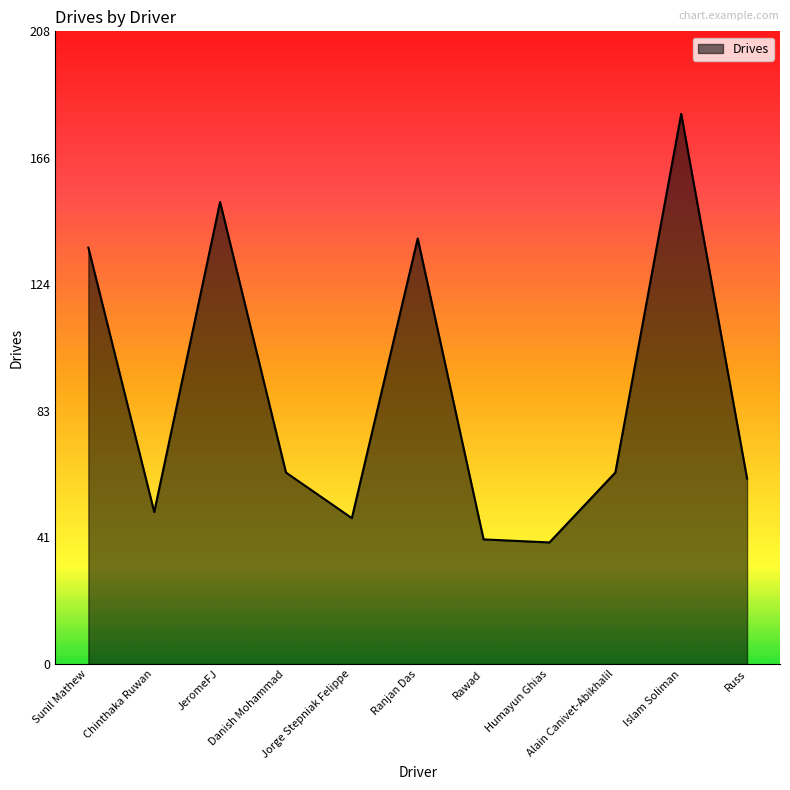

What is the smallest value displayed?

40